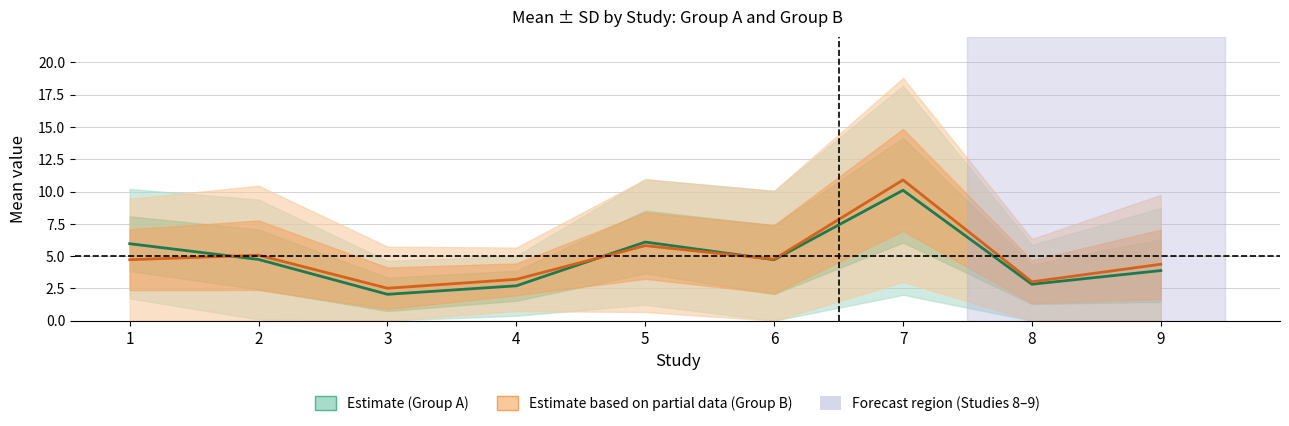

Which series has the largest range (max minus min)?

Estimate based on partial data (Group B)